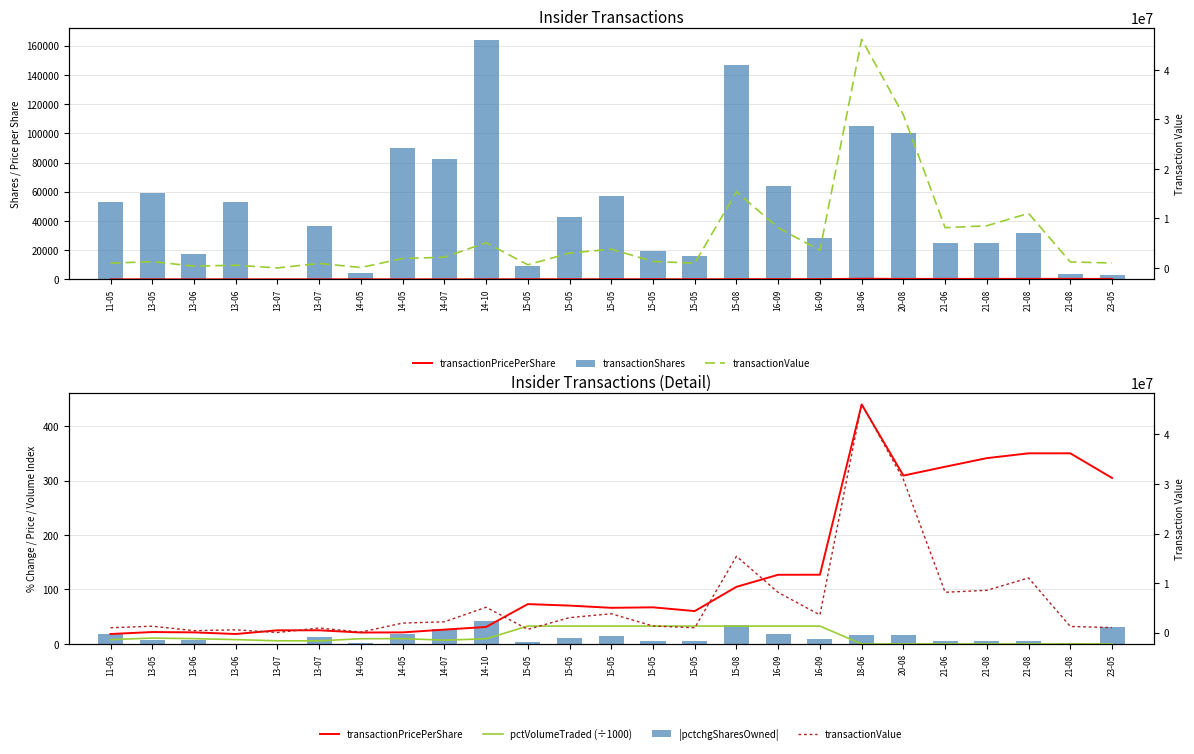

Which series has the largest total across all categories?

transactionValue